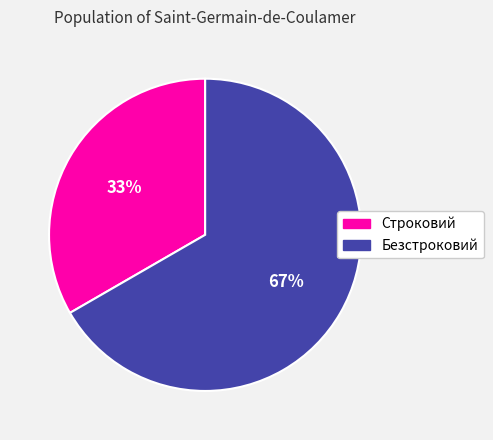

Is there a majority slice in this chart?

Yes